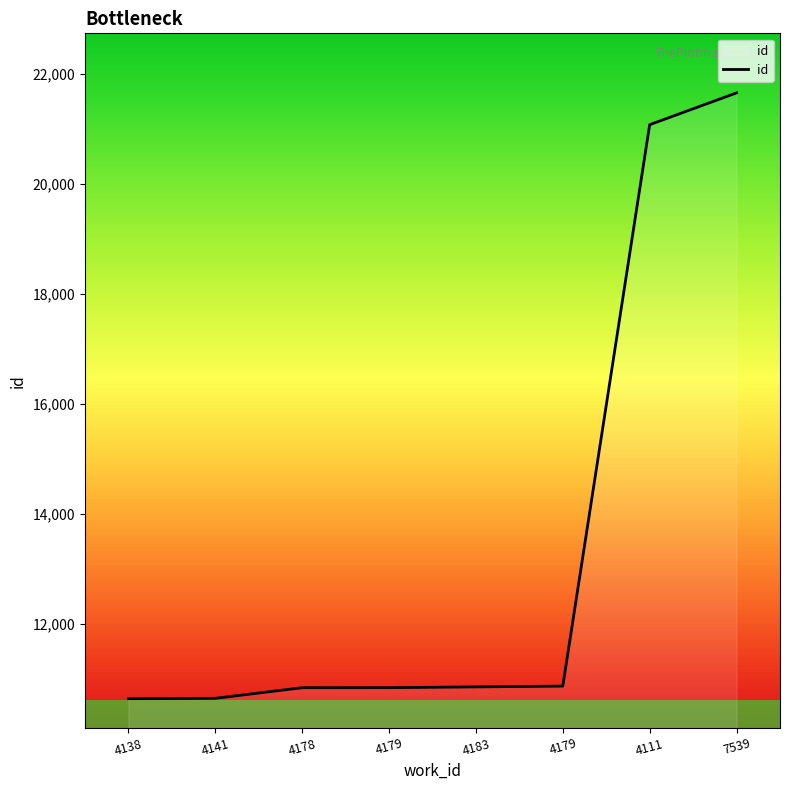

What is the smallest value displayed?

10640